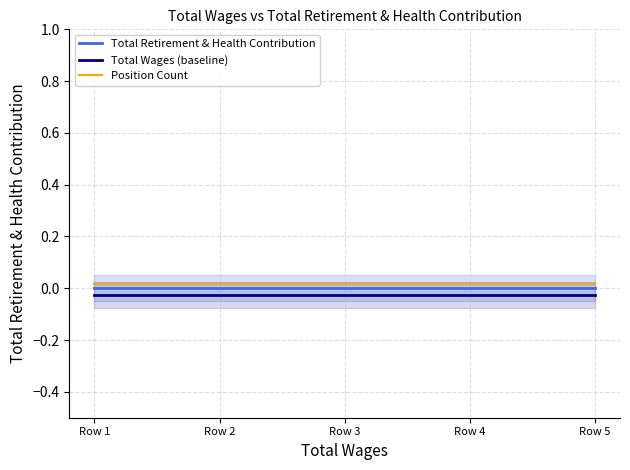

List the labels in order of Total Wages (baseline) value, smallest first.

Row 1, Row 2, Row 3, Row 4, Row 5